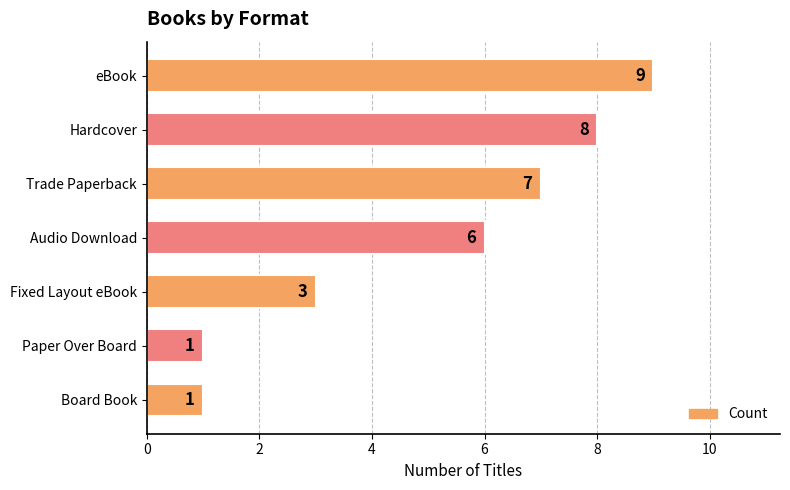

Where is the data nearest to the value 5?

Audio Download